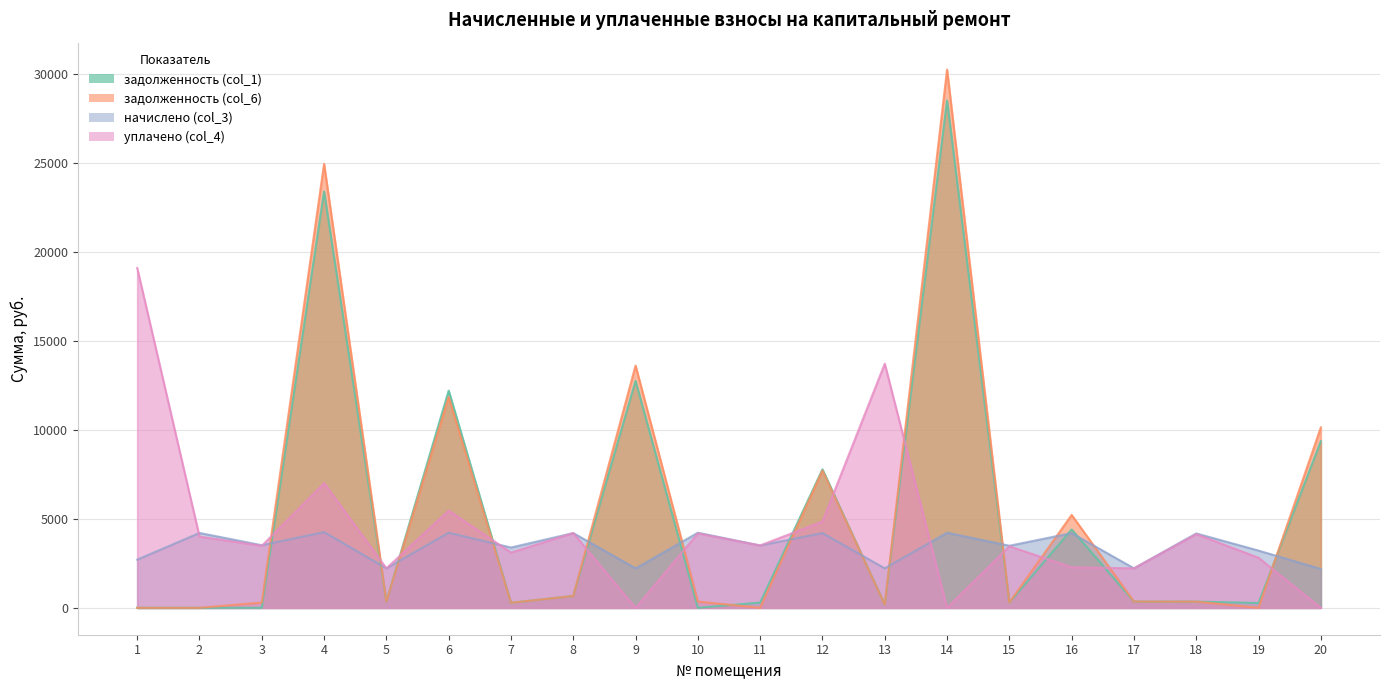

What is the difference between the highest and lowest values at 16?

2934.2